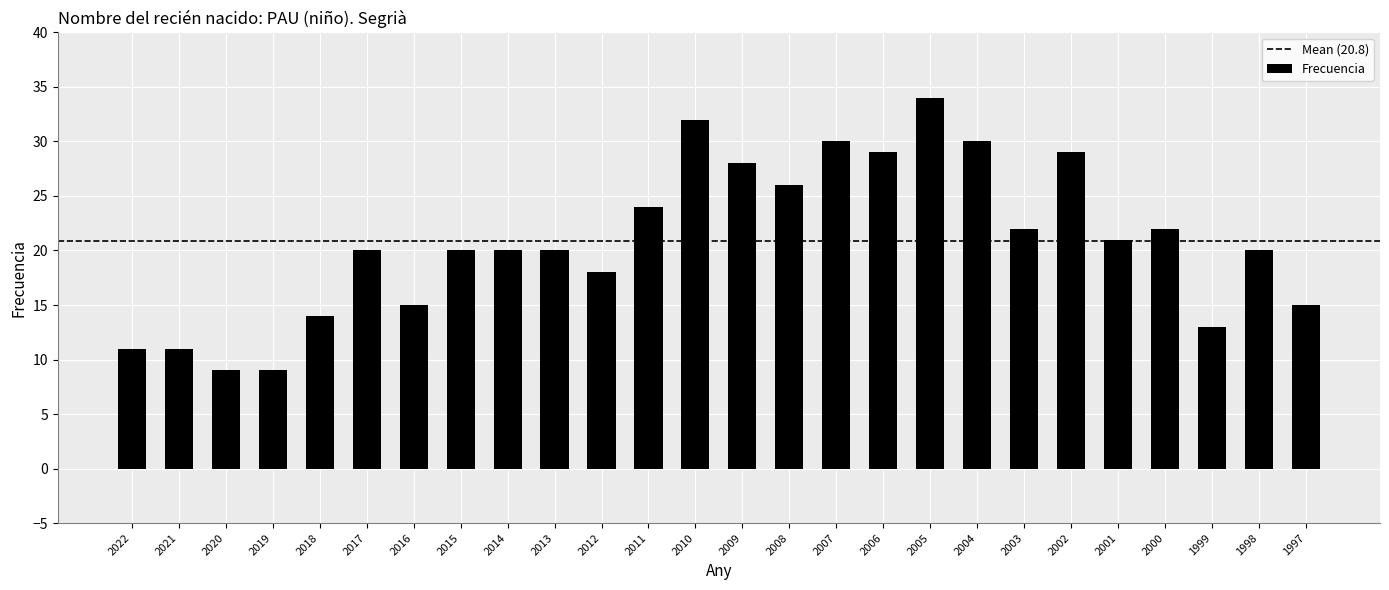

At which label does the data first exceed 20?

2011